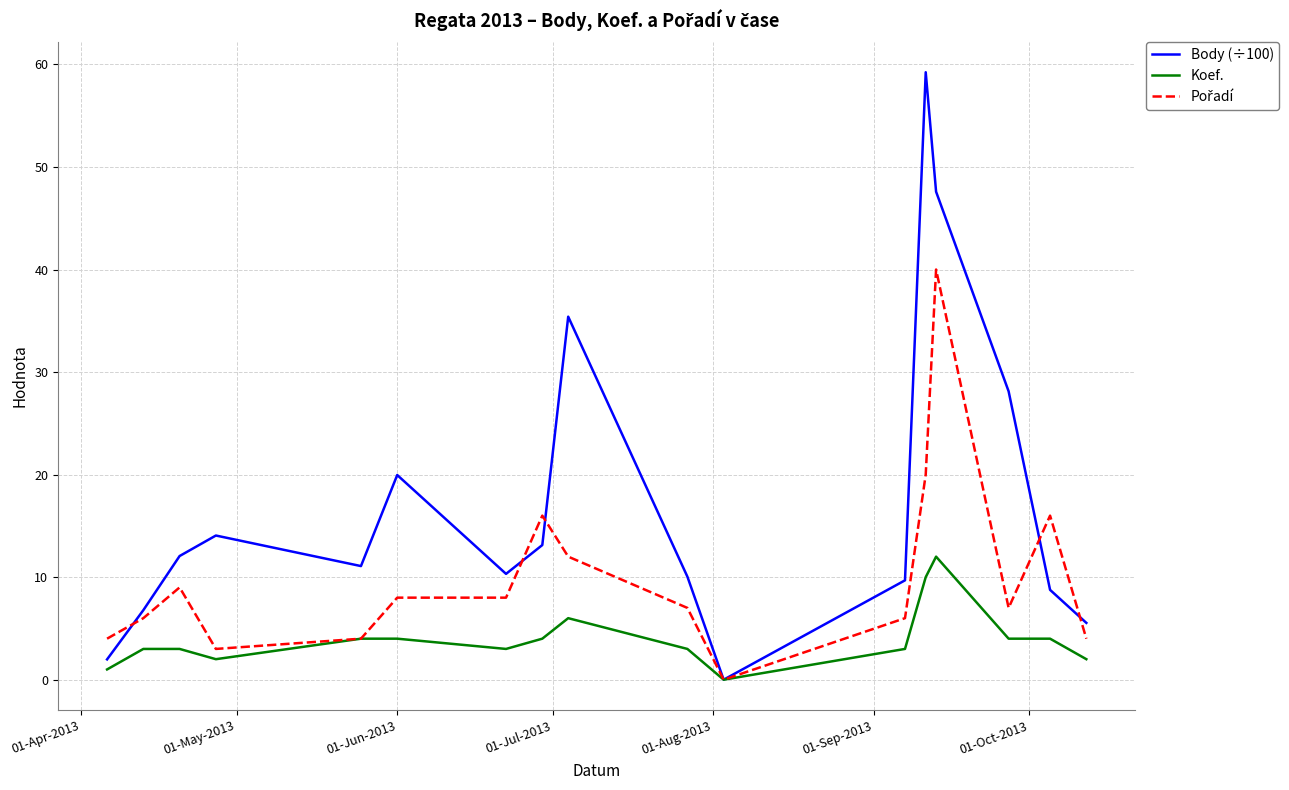

Which series has the largest total across all categories?

Body (÷100)